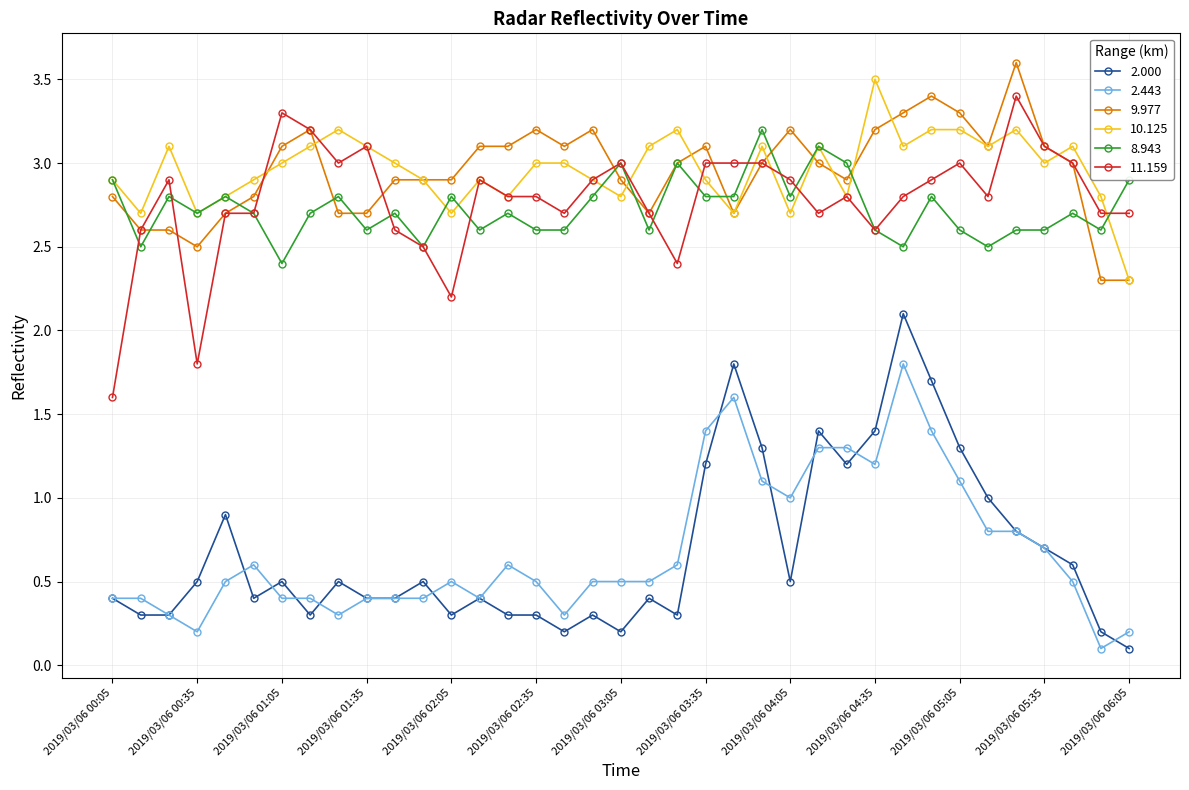

What is the value of the 8.943 point at the 13th from the left?

2.8